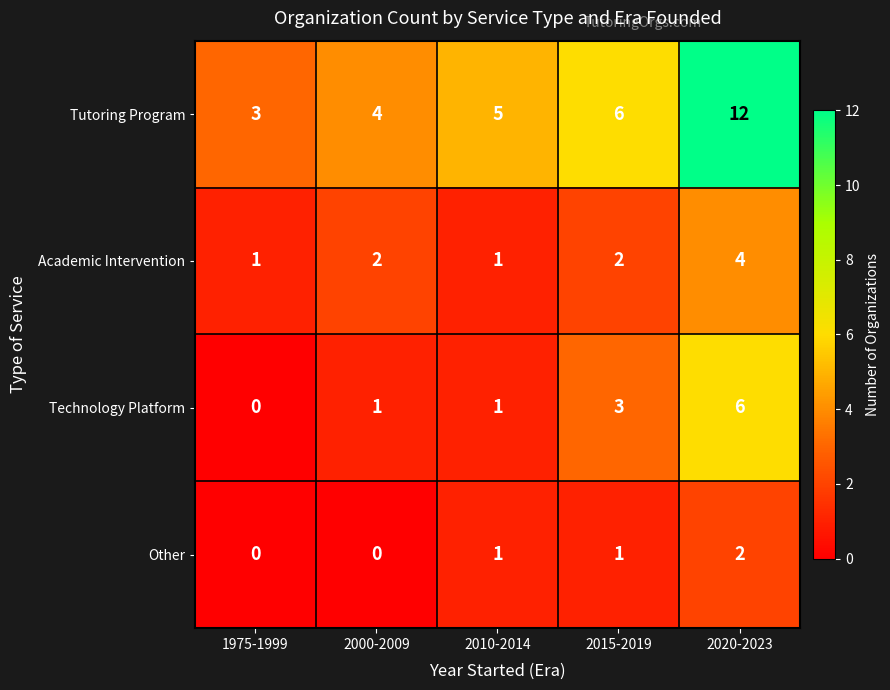

What is the difference between the maximum and minimum values in the Tutoring Program series?

9